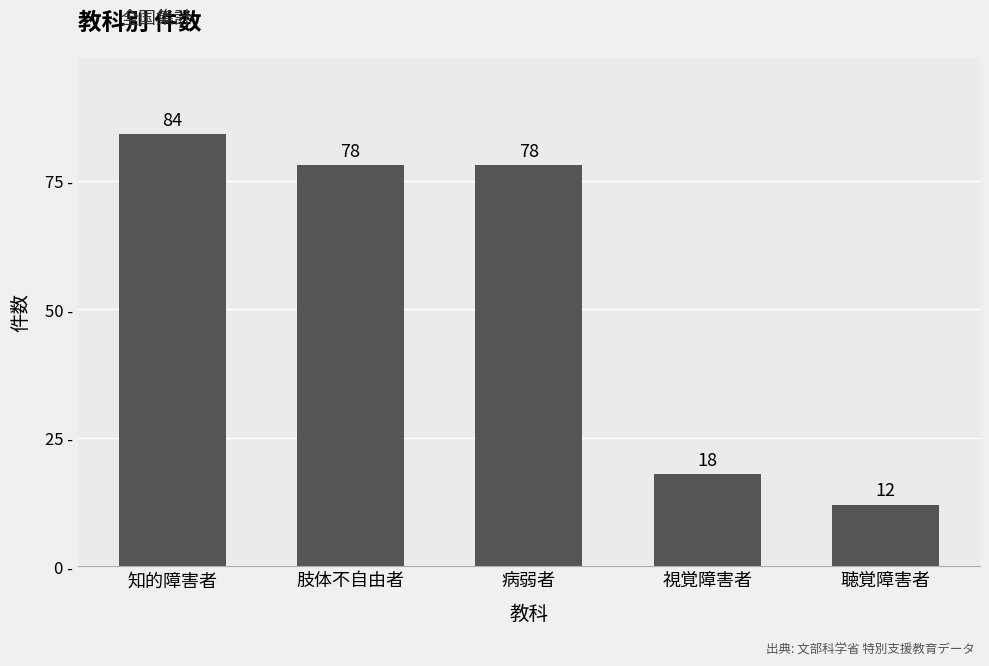

The chart shows a value of 119 at 病弱者. True or false?

False